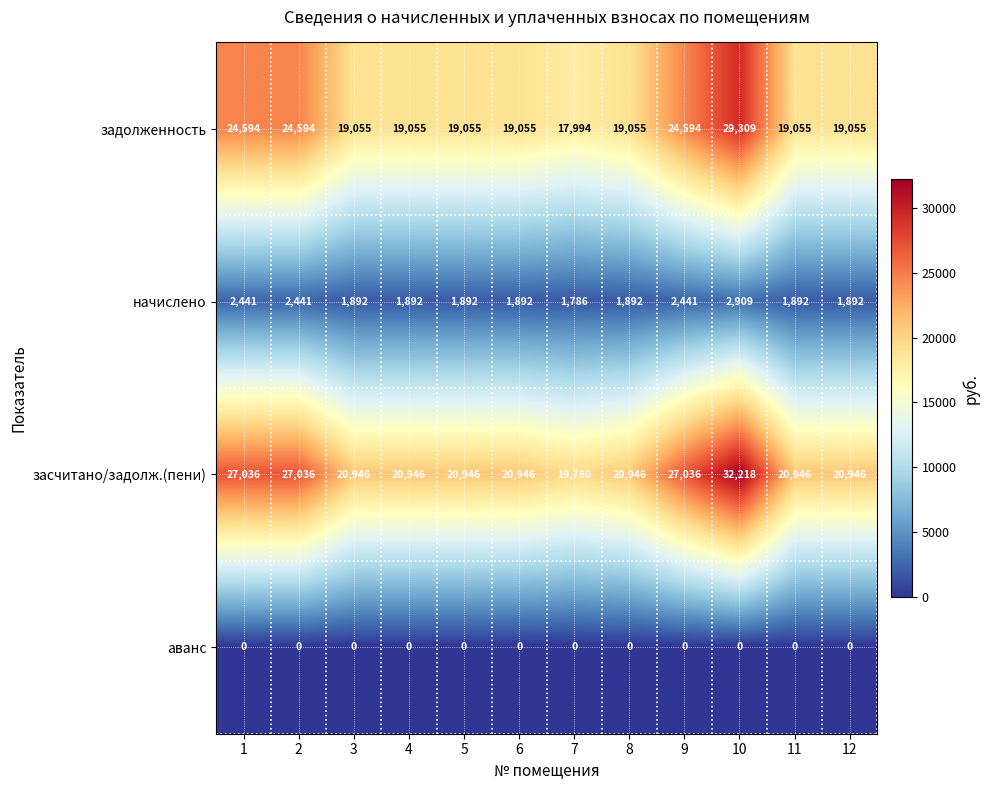

The начислено series shows 2909 at 10. True or false?

True